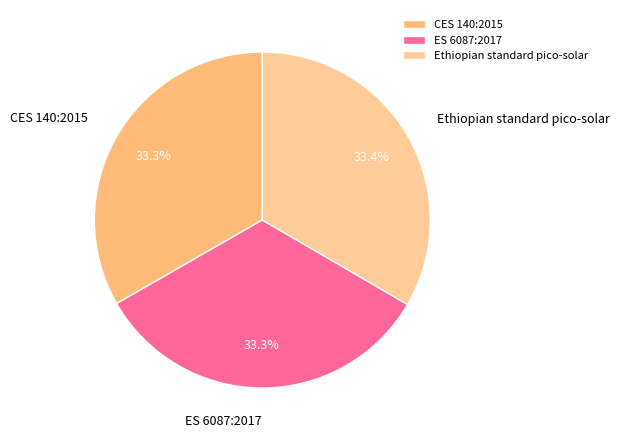

The Ethiopian standard pico-solar slice represents 24% of the pie. True or false?

False